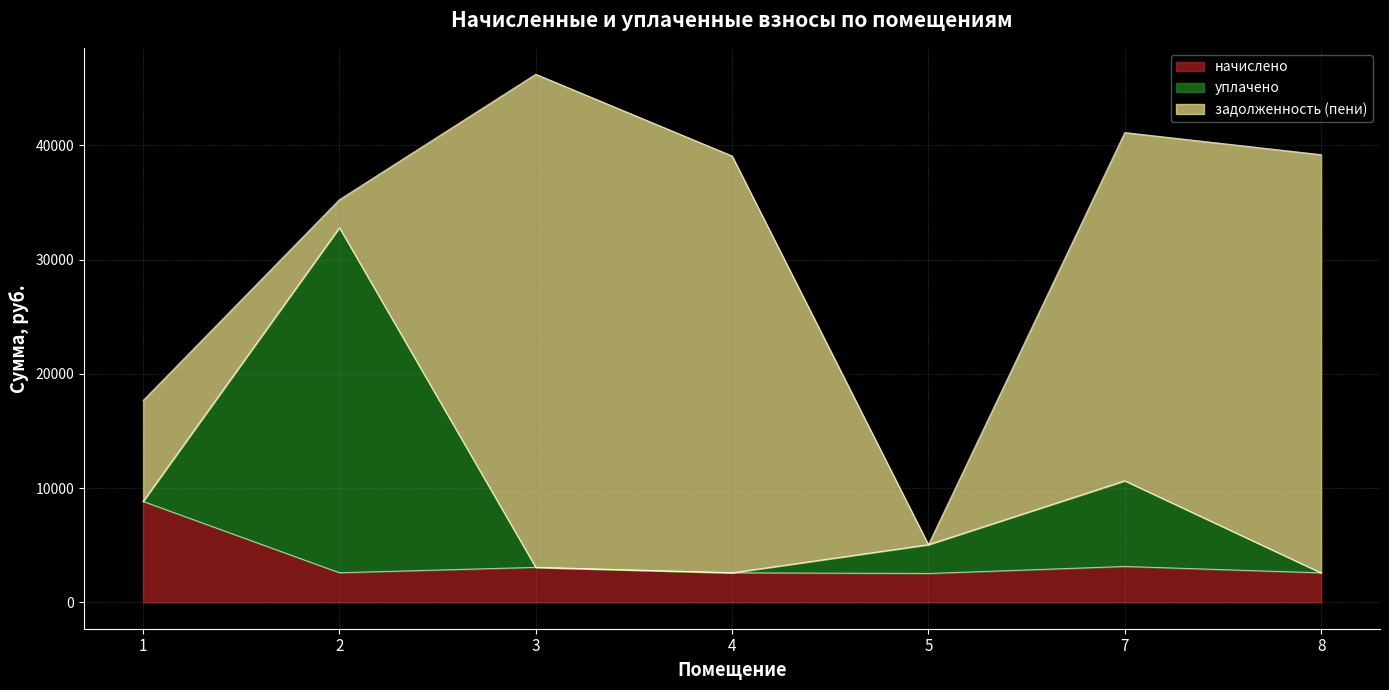

What is the difference between the highest and lowest values at 2?

27759.6